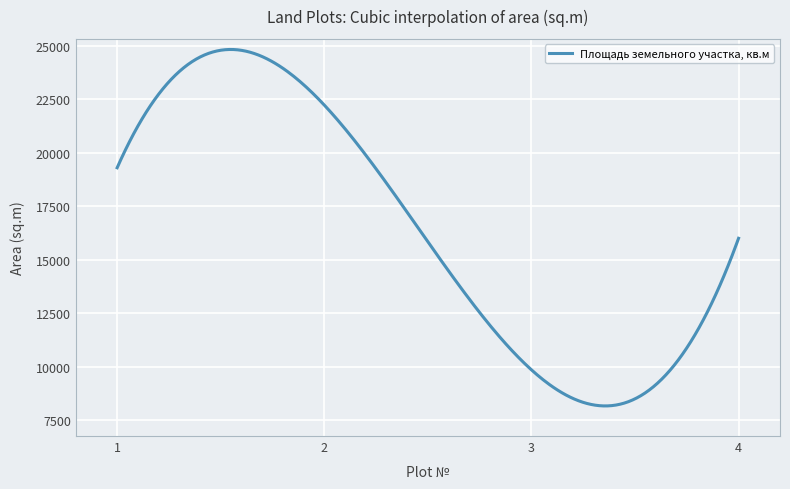

How many lines are shown in the chart?

1